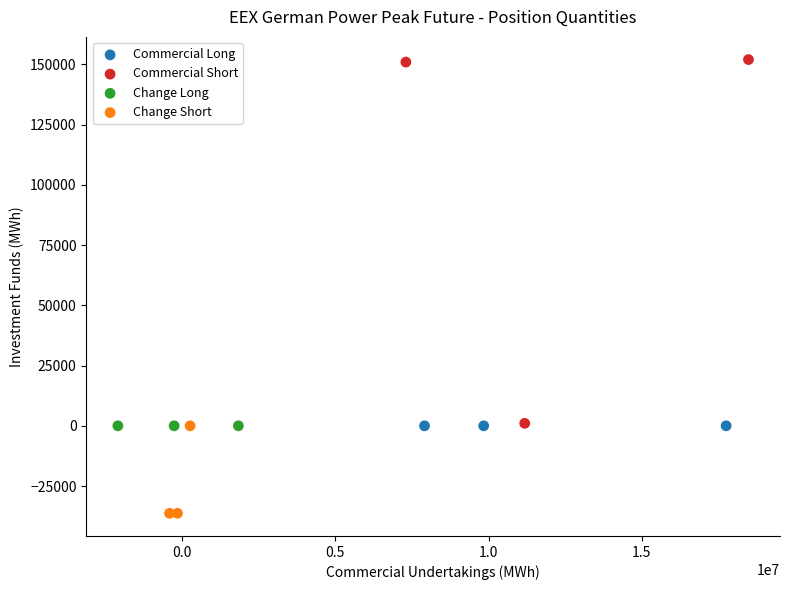

Which series contains the lowest Y value?

Change Short